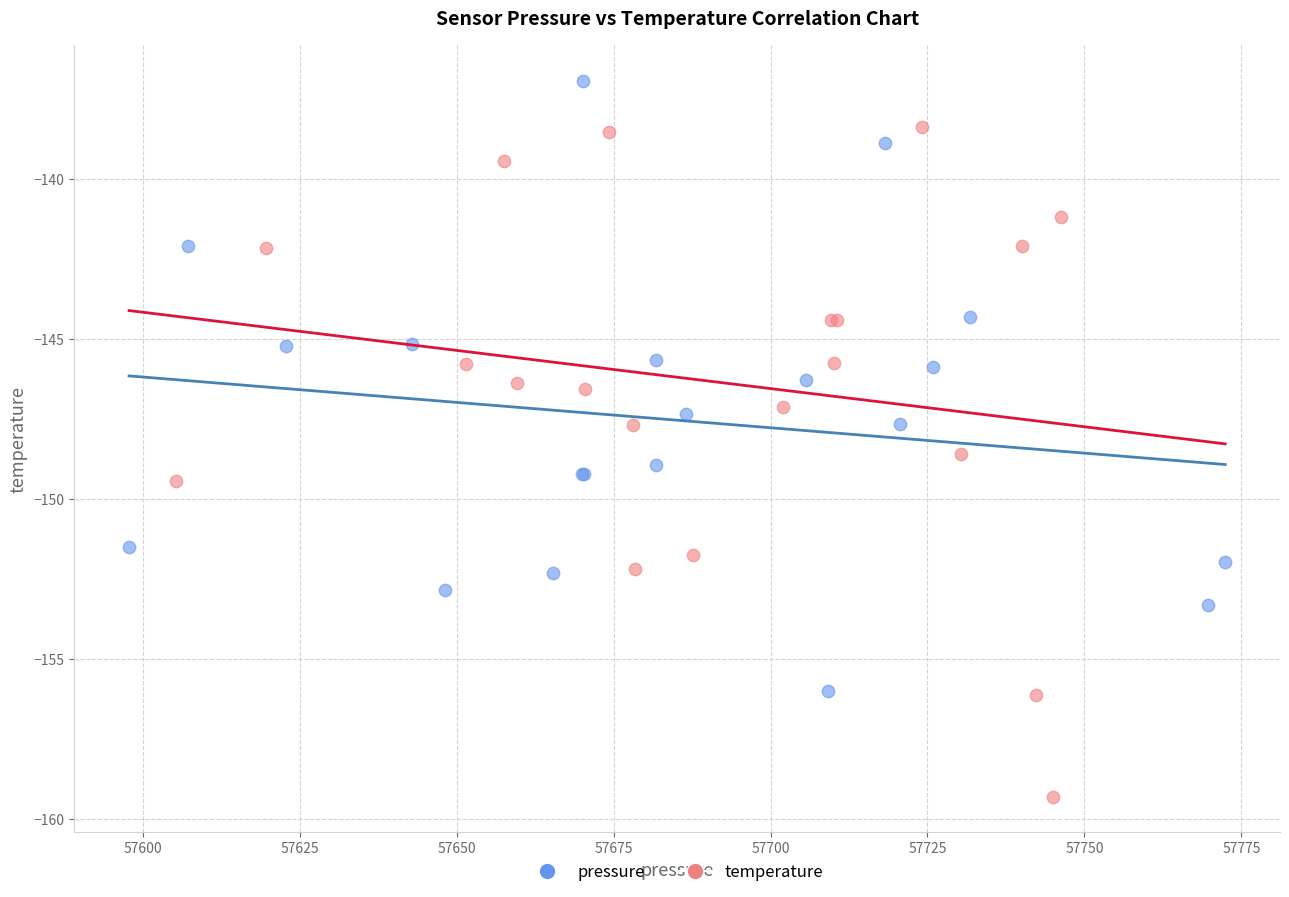

Which series contains the lowest Y value?

temperature